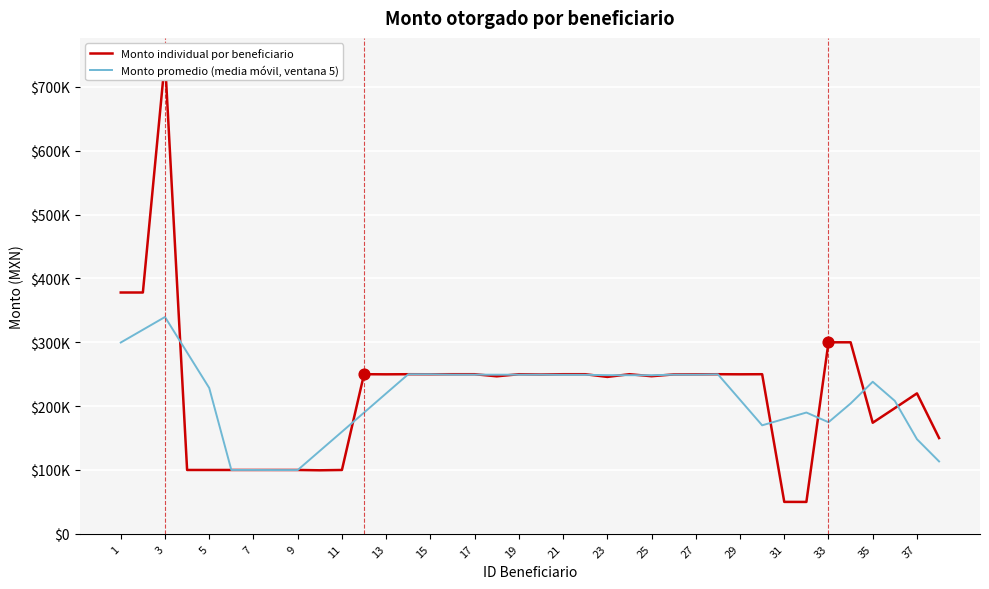

Which series has the largest Y range (max minus min)?

Monto individual por beneficiario